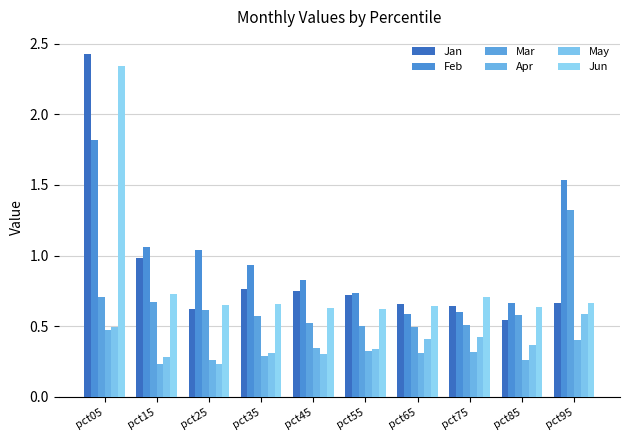

Which series has the largest range (max minus min)?

Jan